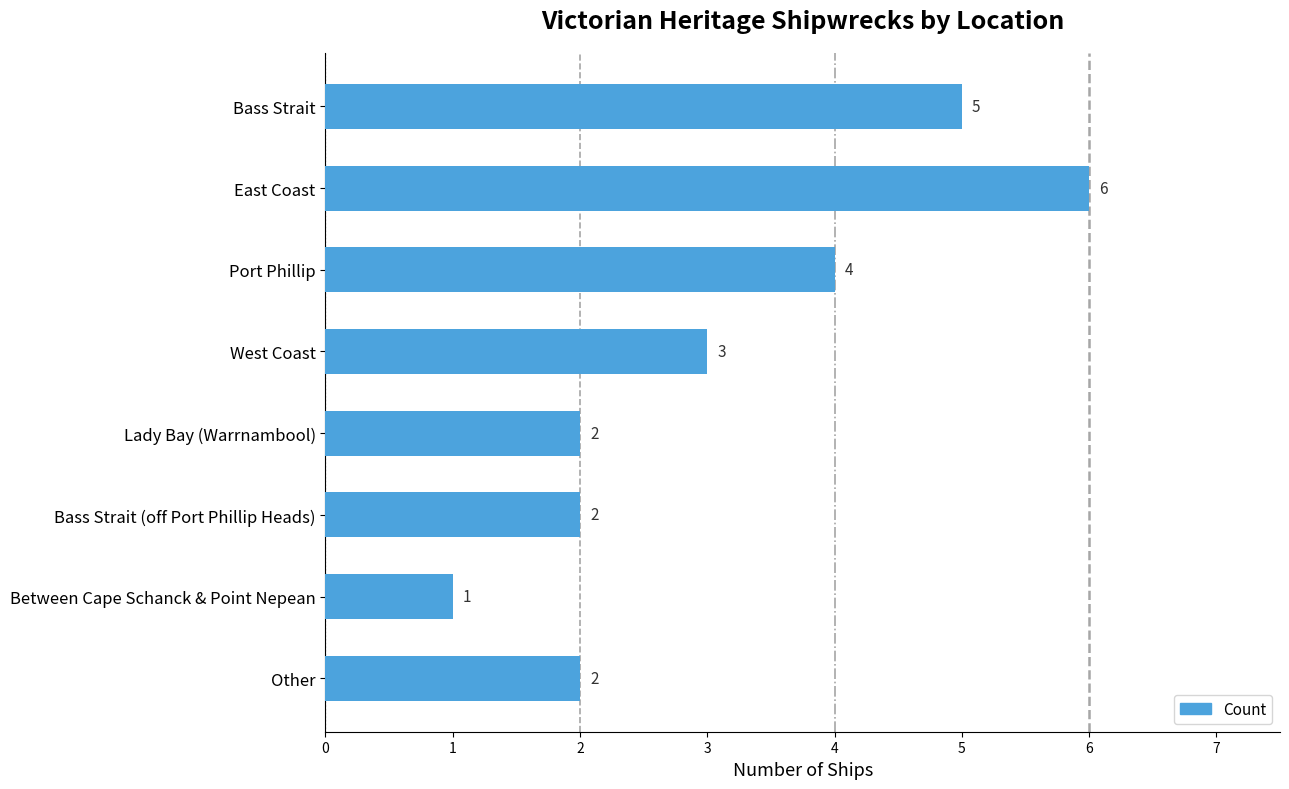

Reading top to bottom, transcribe all the data shown in this chart.

5	6	4	3	2	2	1	2